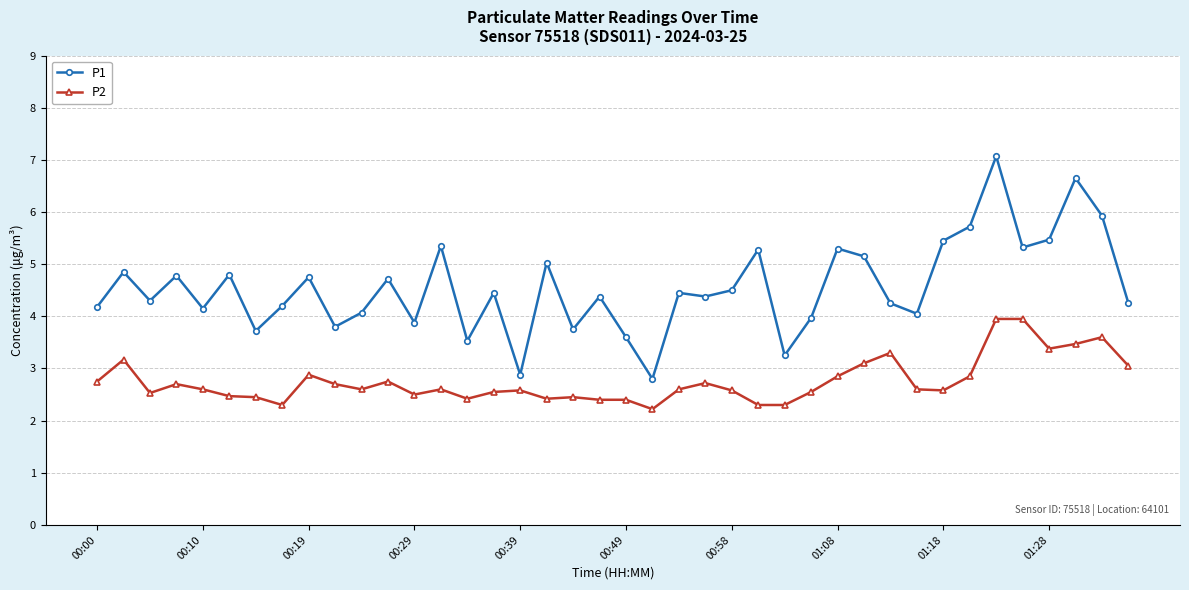

True or false: P2 and P1 intersect in this chart.

False